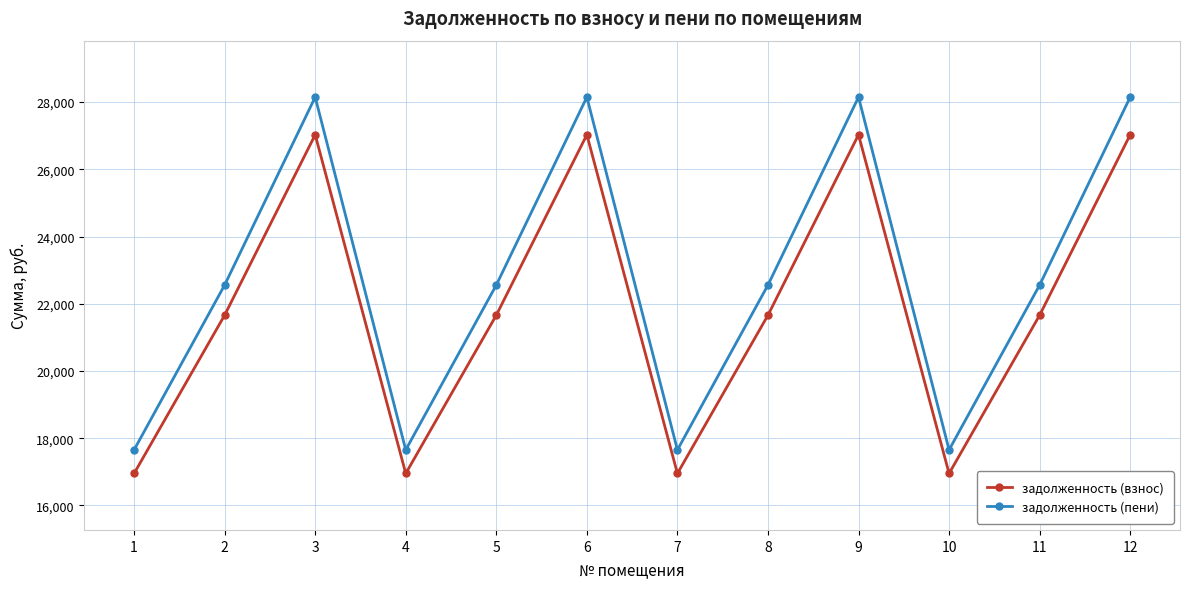

Which series has the largest total across all categories?

задолженность (пени)